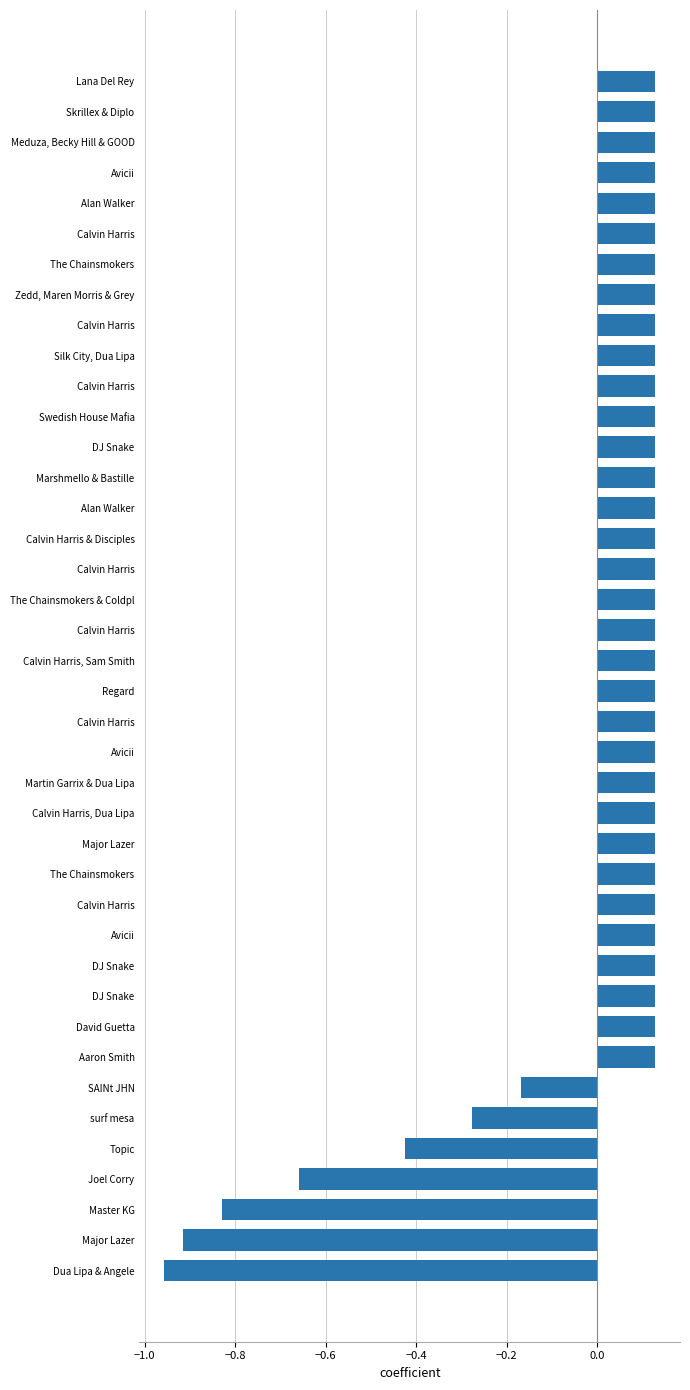

What is the difference between the maximum and minimum values?

1.1